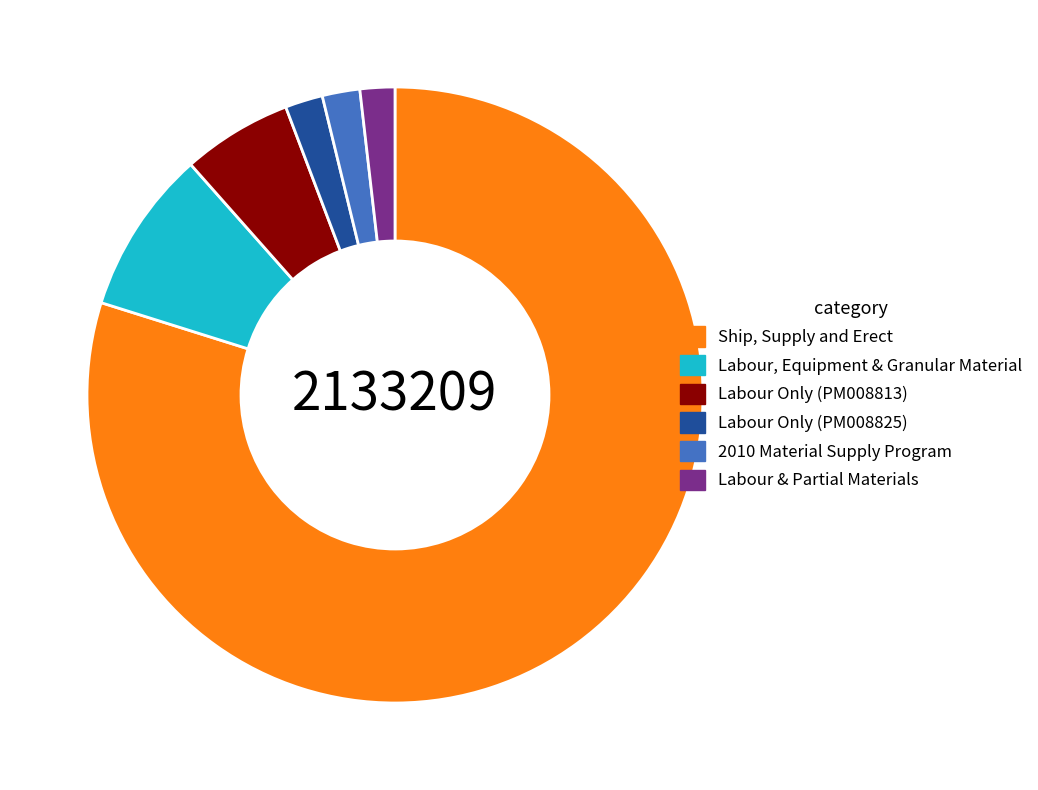

Which slice is the largest?

Ship, Supply and Erect